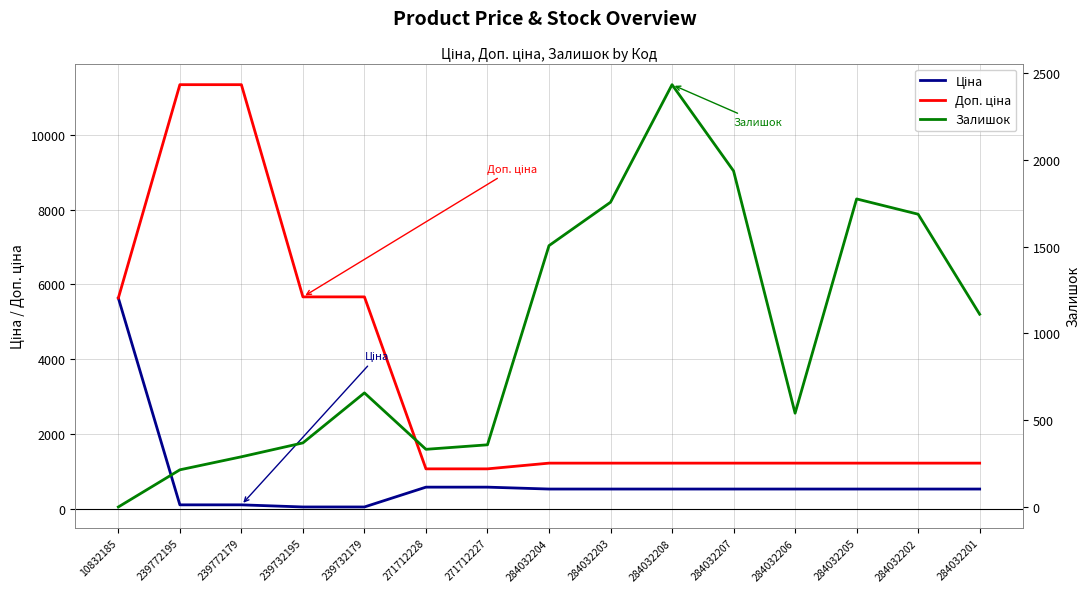

What is the approximate value of Ціна at 239772195?

113.3